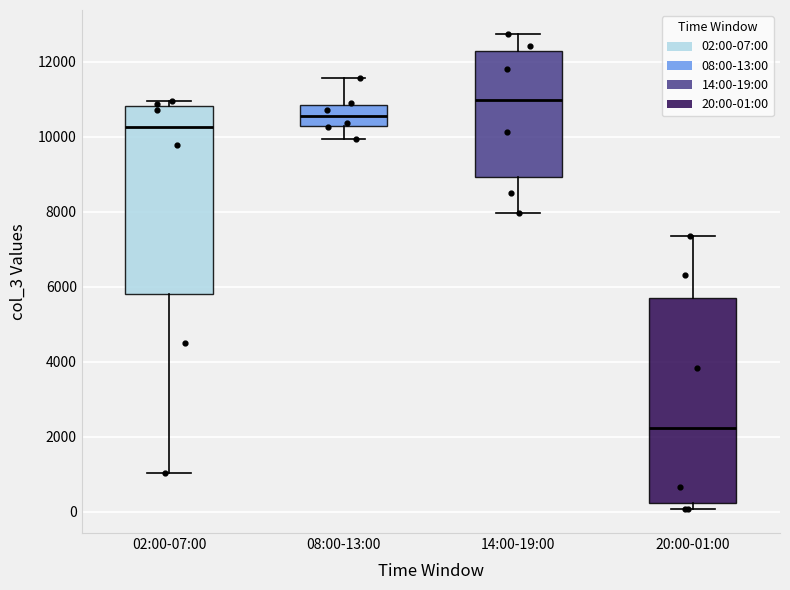

Reading left to right, read every box against the y-axis: the position of its median line, the range the box covers, and the ends of its whiskers. The values are not printed on the chart, so give them approximately, as read against the axis.

02:00-07:00: median 10200, box 5800 to 10800, whiskers 1000 to 11000
08:00-13:00: median 10600, box 10200 to 10800, whiskers 10000 to 11600
14:00-19:00: median 11000, box 9000 to 12200, whiskers 8000 to 12800
20:00-01:00: median 2200, box 200 to 5600, whiskers 0 to 7400